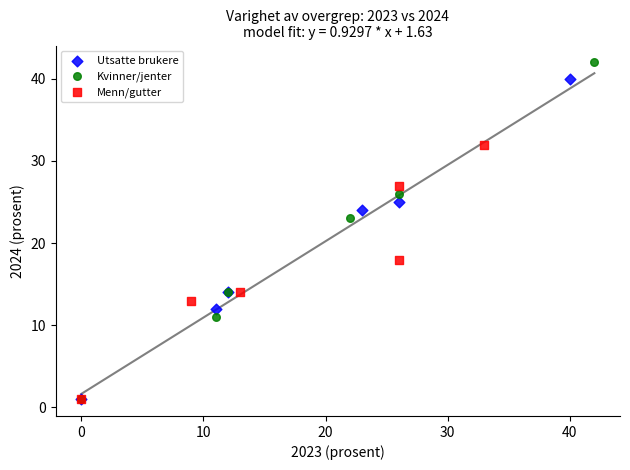

Which series contains the highest Y value?

Kvinner/jenter